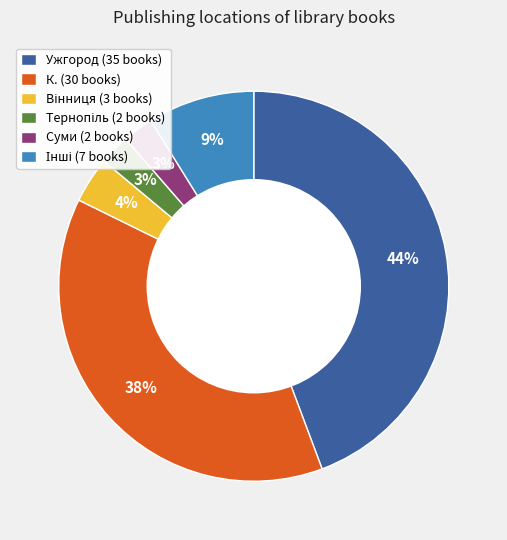

Is it true that К. (30 books) is 52% of the pie?

False